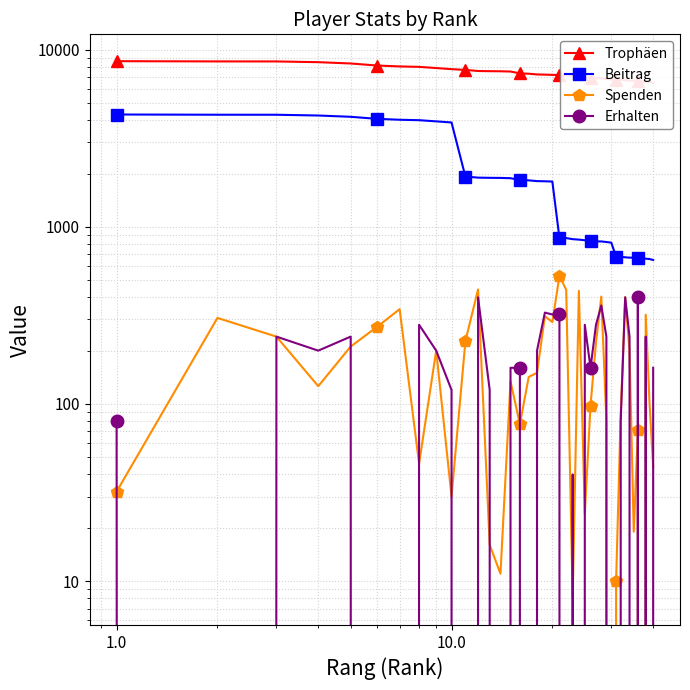

Is the value of Spenden at 23 greater than the value of Beitrag at 30?

No